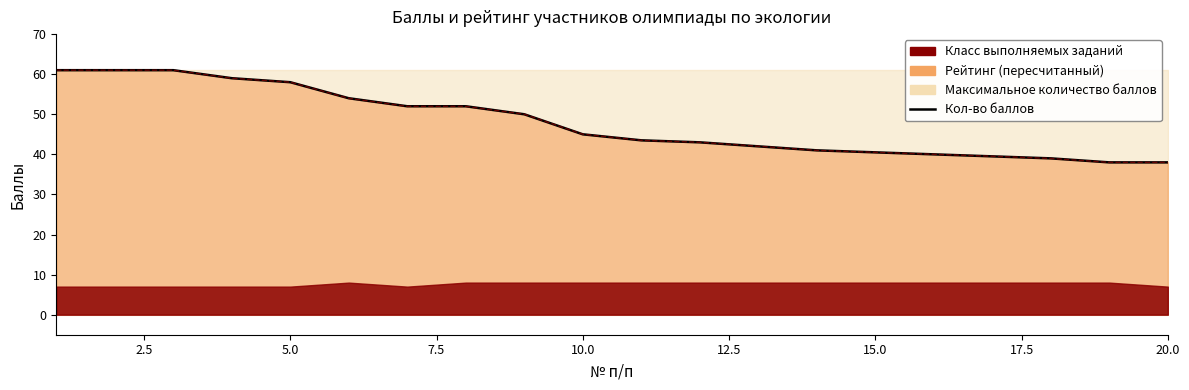

What is the maximum value shown in the chart?

61.0